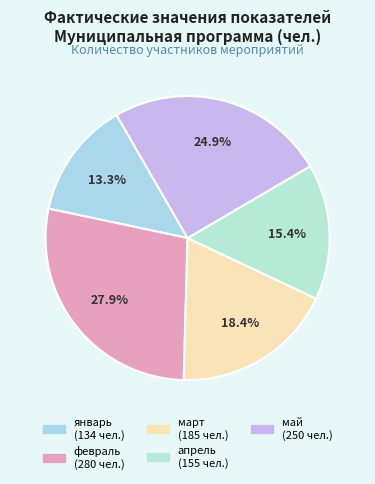

What is the change in value from январь to апрель?

+21